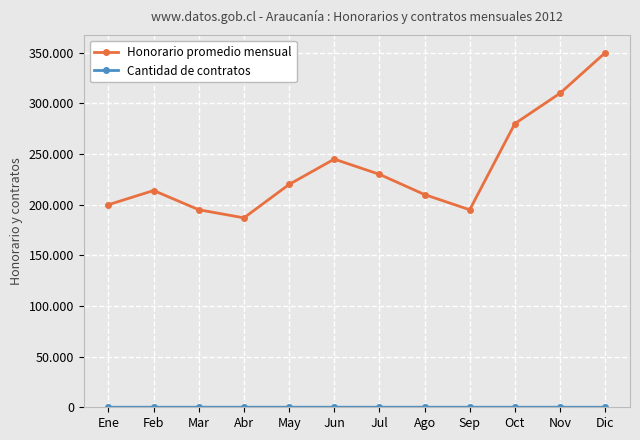

Rank the series at Ene from lowest to highest value.

Cantidad de contratos, Honorario promedio mensual